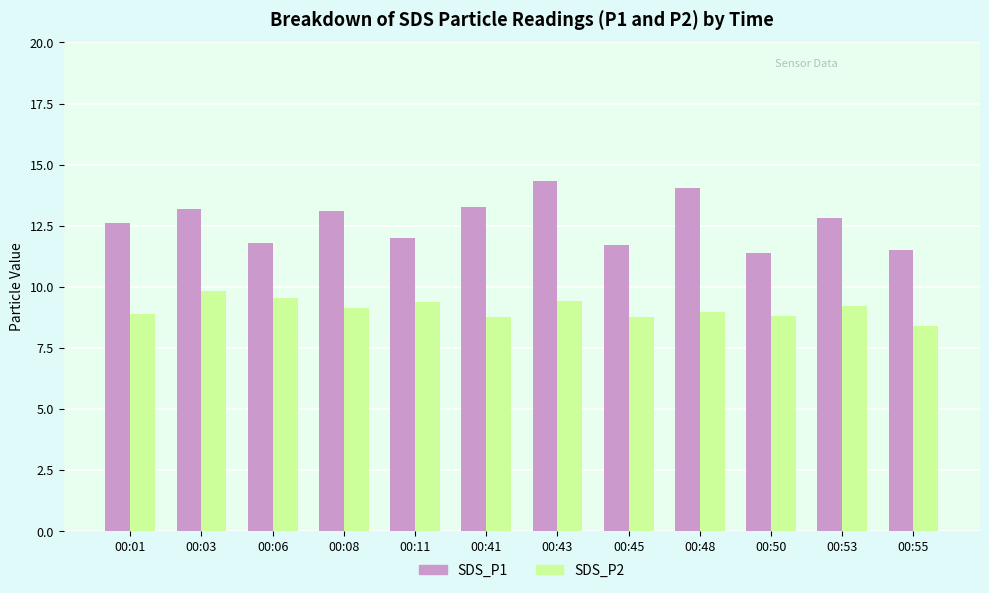

What are all the series names shown in the legend?

SDS_P1, SDS_P2